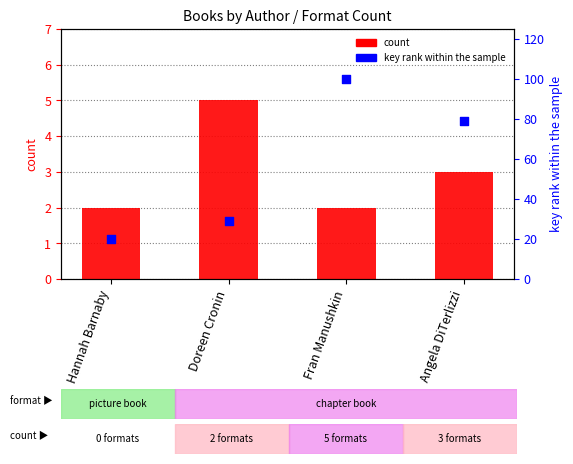

Is the value of count at Hannah Barnaby greater than the value of key rank within the sample at Angela DiTerlizzi?

No